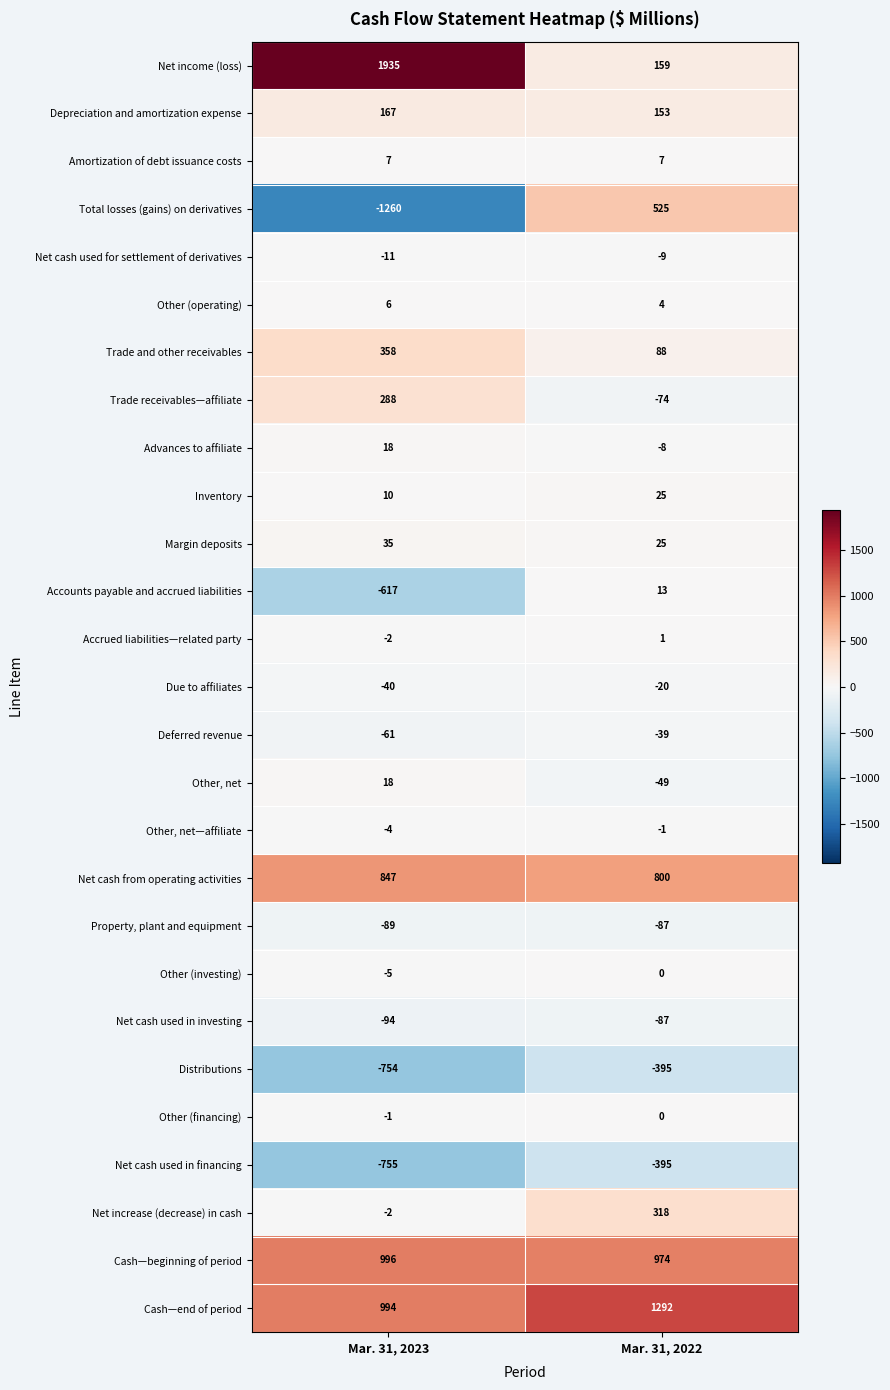

What is the average value of the Net cash used in investing series?

-90